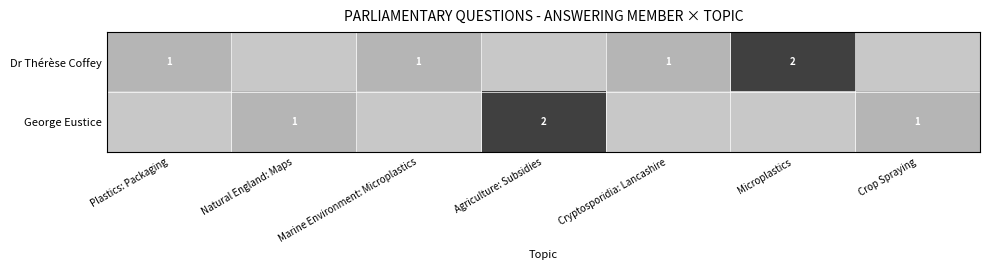

The Dr Thérèse Coffey series shows 1 at Plastics: Packaging. True or false?

True